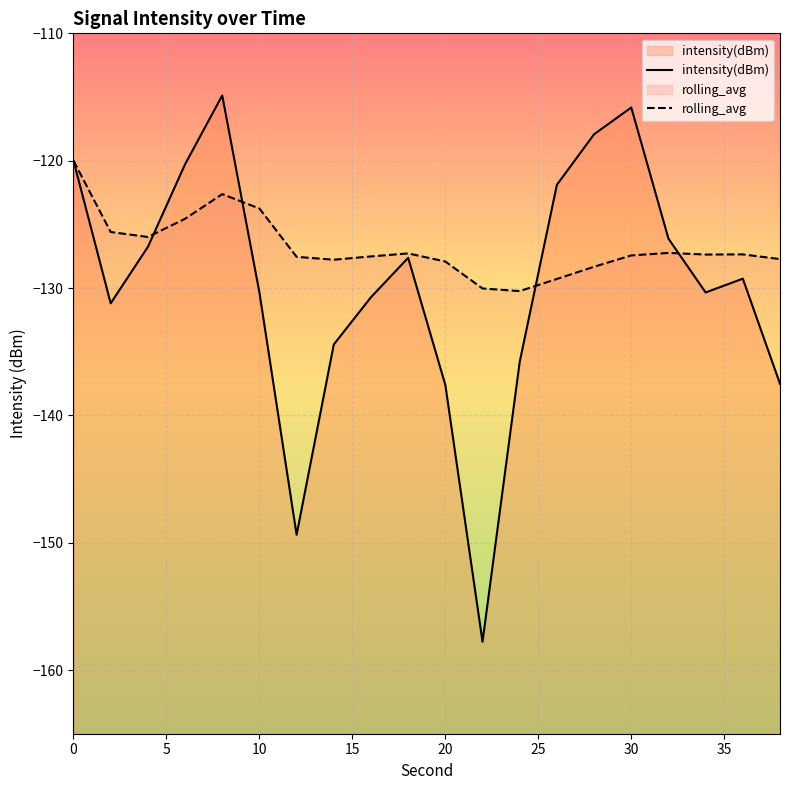

List the series in order of their overall mean, highest first.

rolling_avg, intensity(dBm)